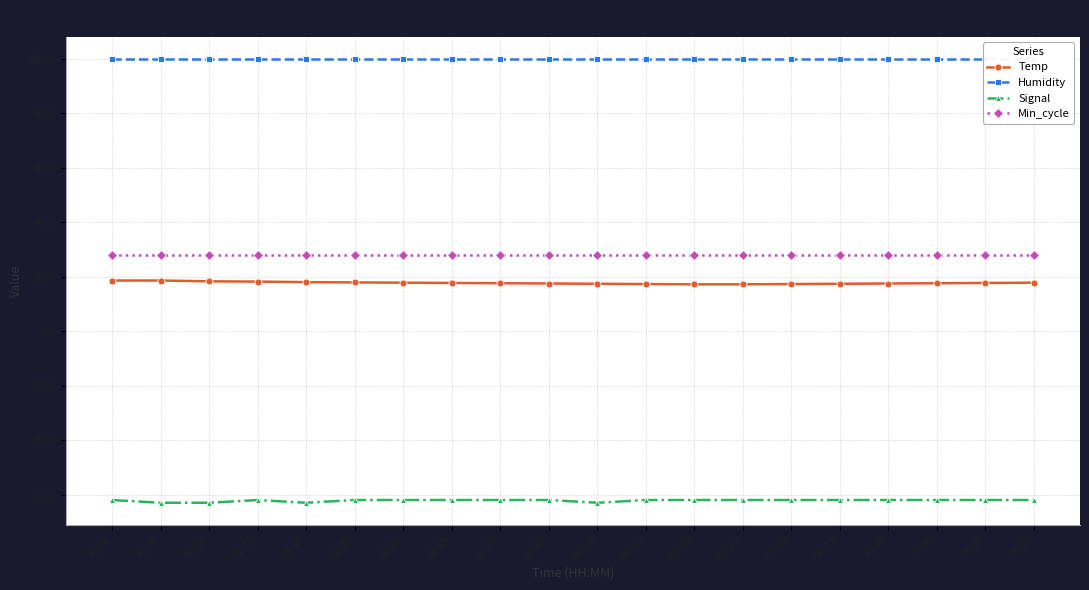

Rank the series at 04:35 from lowest to highest value.

Signal, Temp, Min_cycle, Humidity